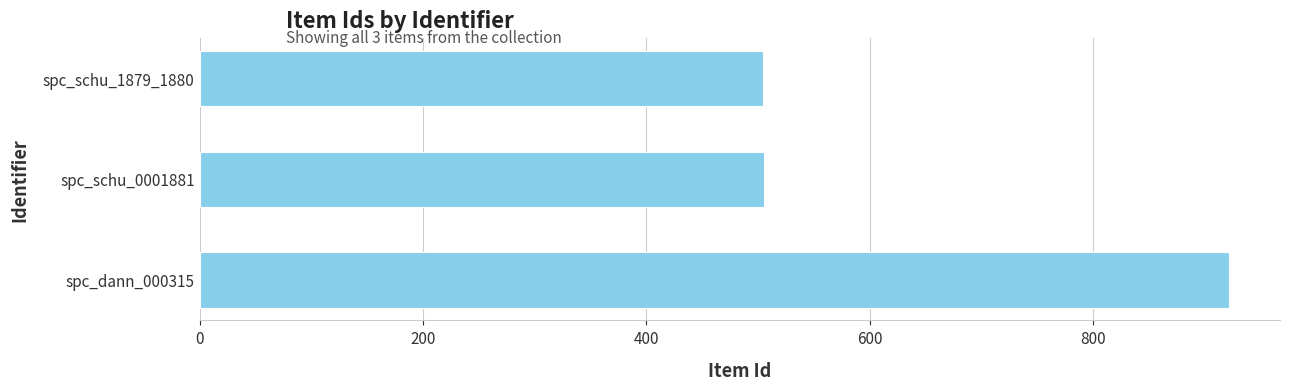

What is the sum of the values at spc_schu_0001881 and spc_dann_000315?

1426